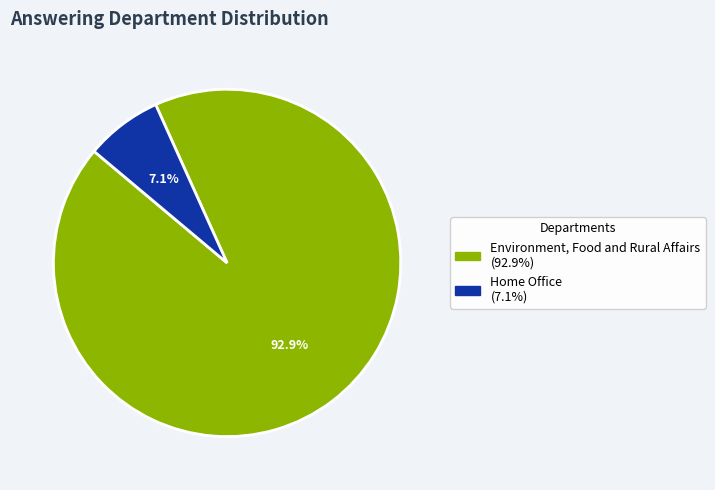

Is it true that Environment, Food and Rural Affairs is 83% of the pie?

False